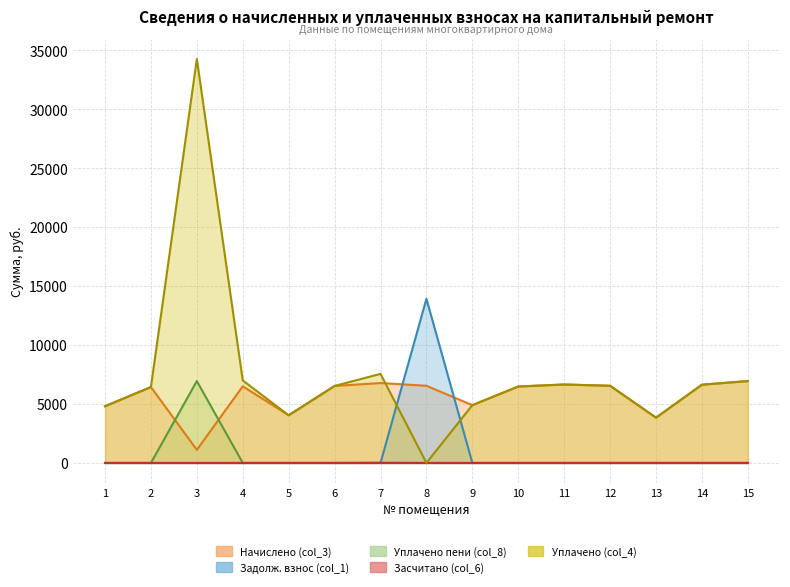

True or false: Уплачено пени (col_8) has more than 2 interior local peaks.

False